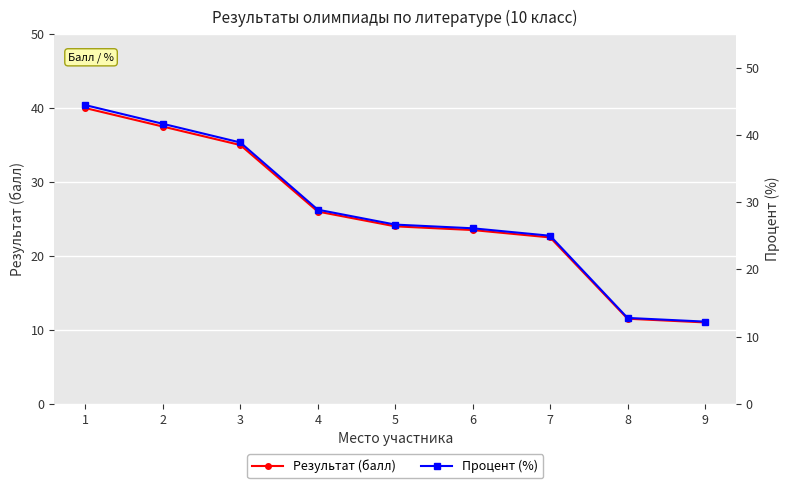

How many lines are shown in the chart?

2